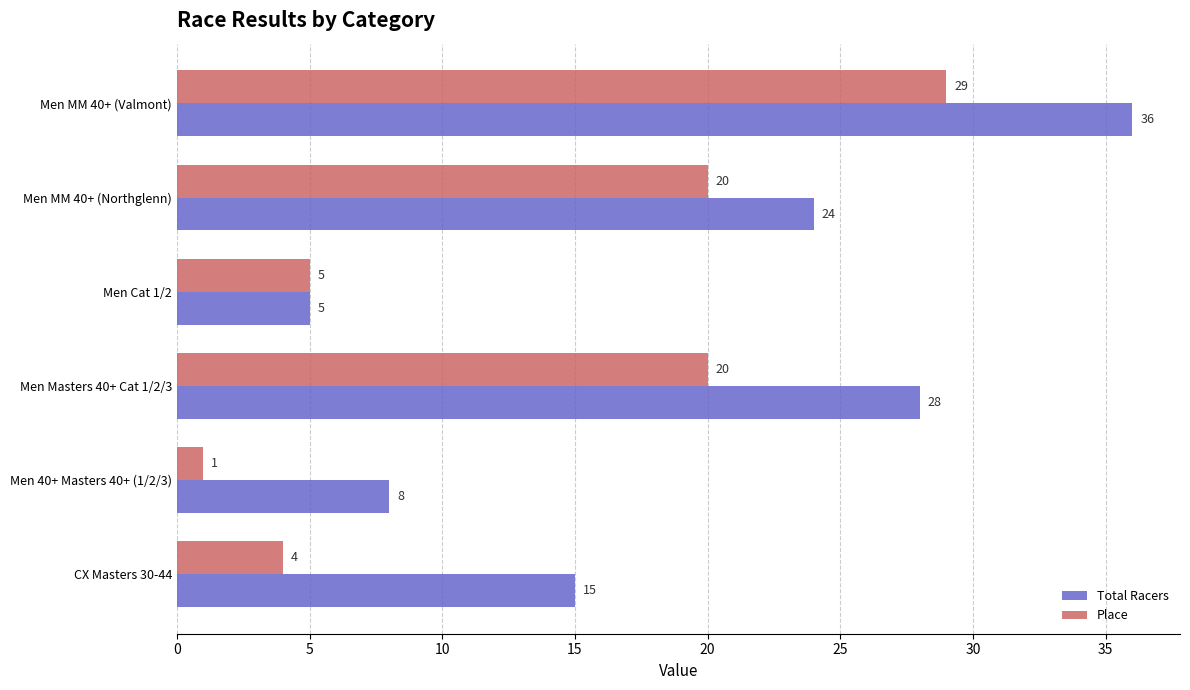

Rank the series by their maximum value, from highest to lowest.

Total Racers, Place